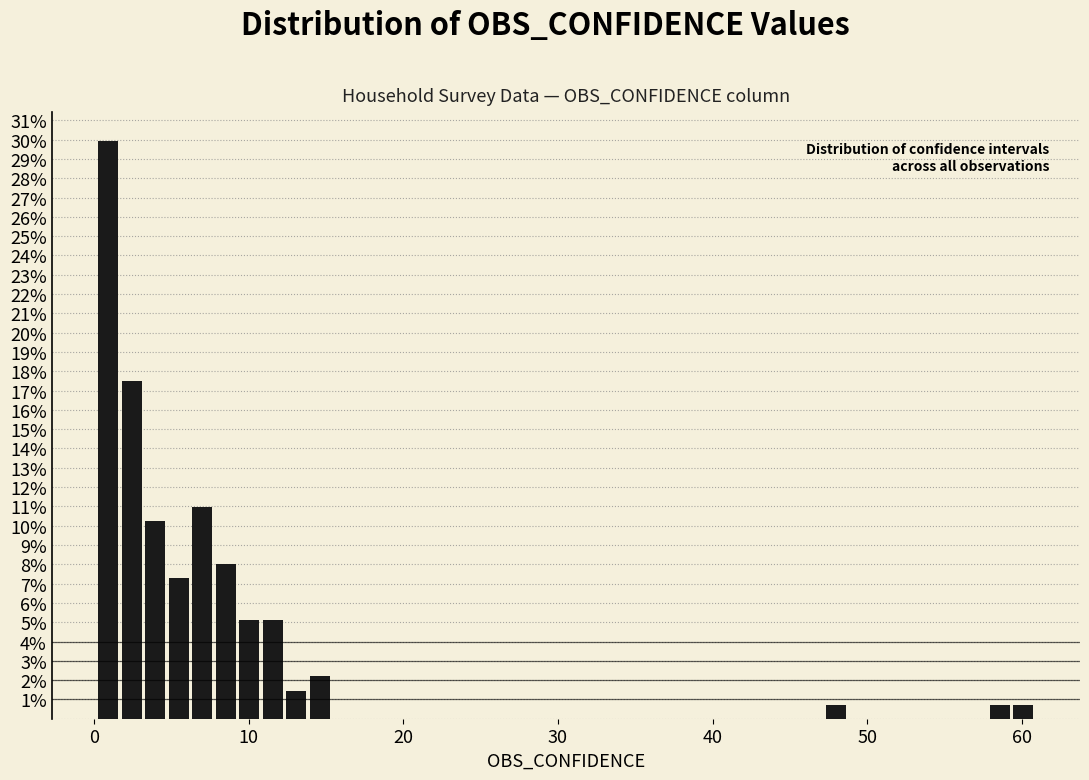

Read against the x-axis, roughly where is the centre of the tallest bar?

1